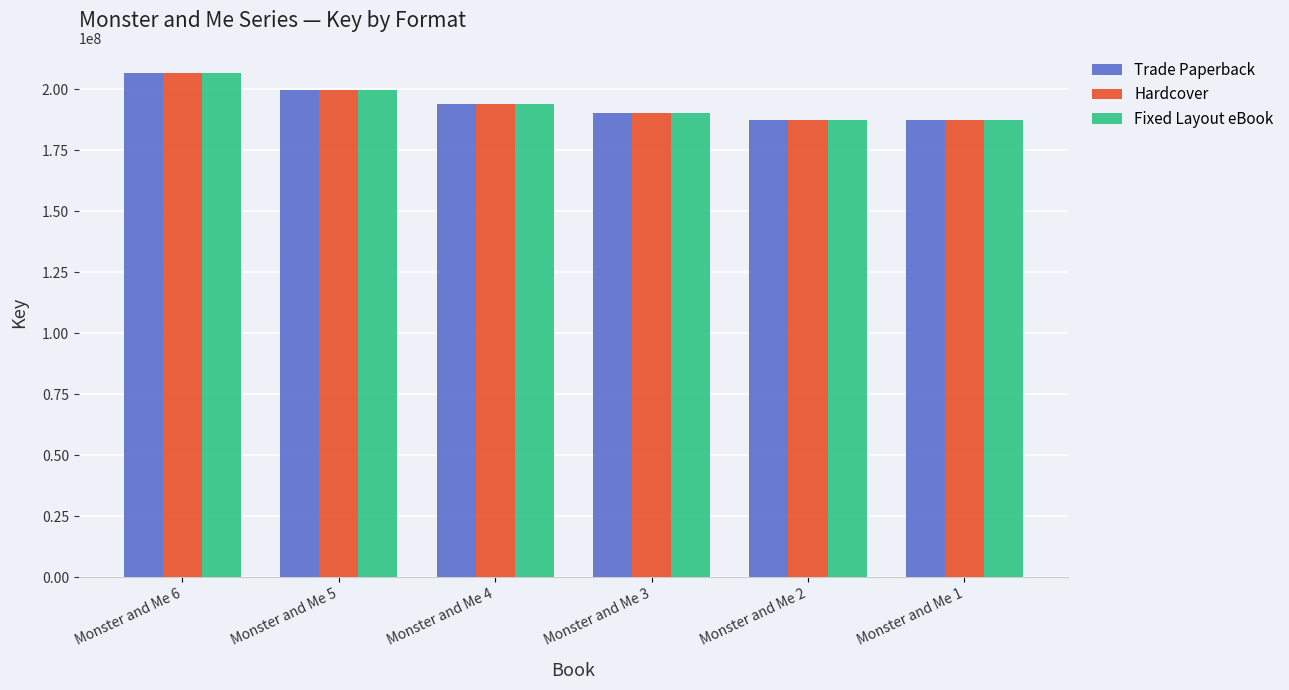

Are the bars grouped side by side (vs. stacked)?

Yes